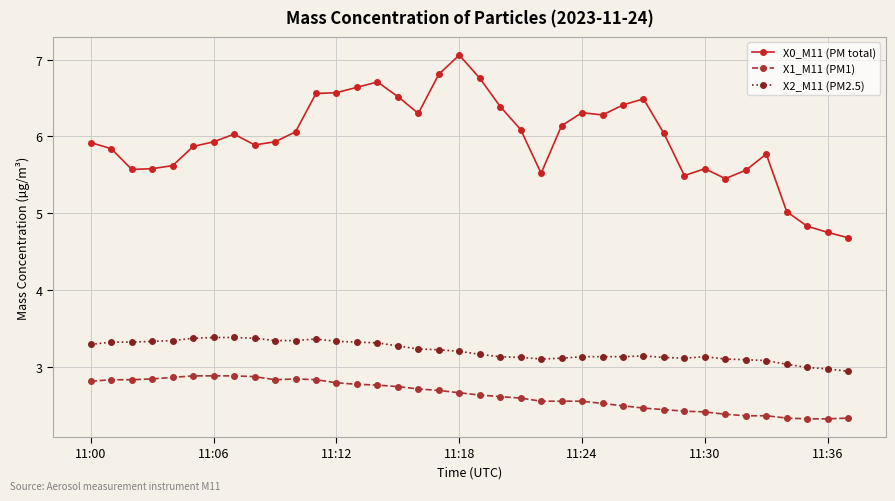

What is the greatest value displayed?

7.1